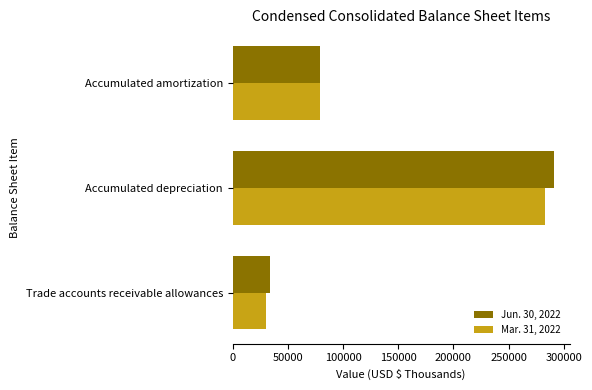

What is the difference between the maximum and minimum values in the Mar. 31, 2022 series?

251980